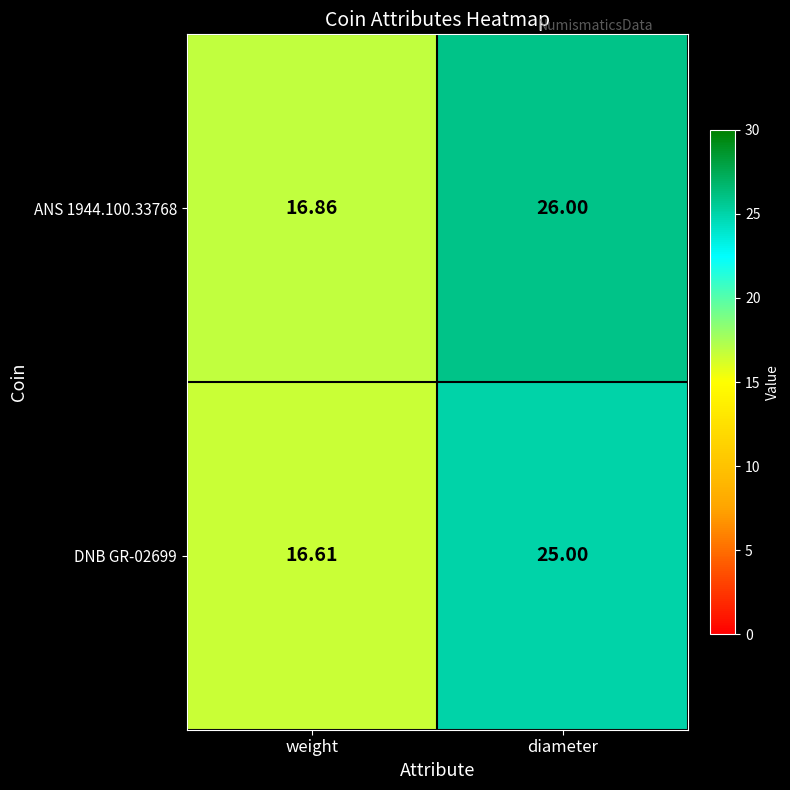

At which category is the sum across all series the highest?

diameter